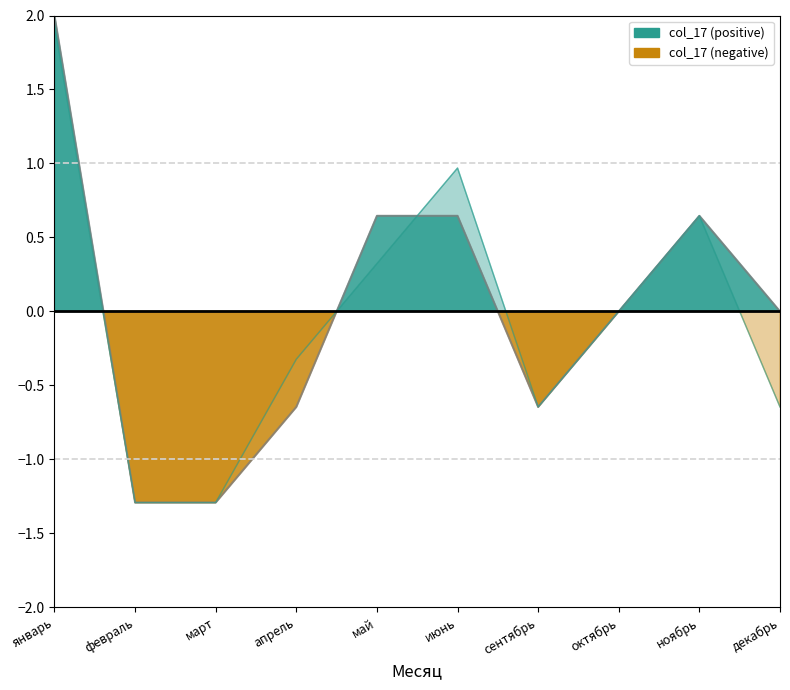

At which category does the chart reach its peak across all series?

январь